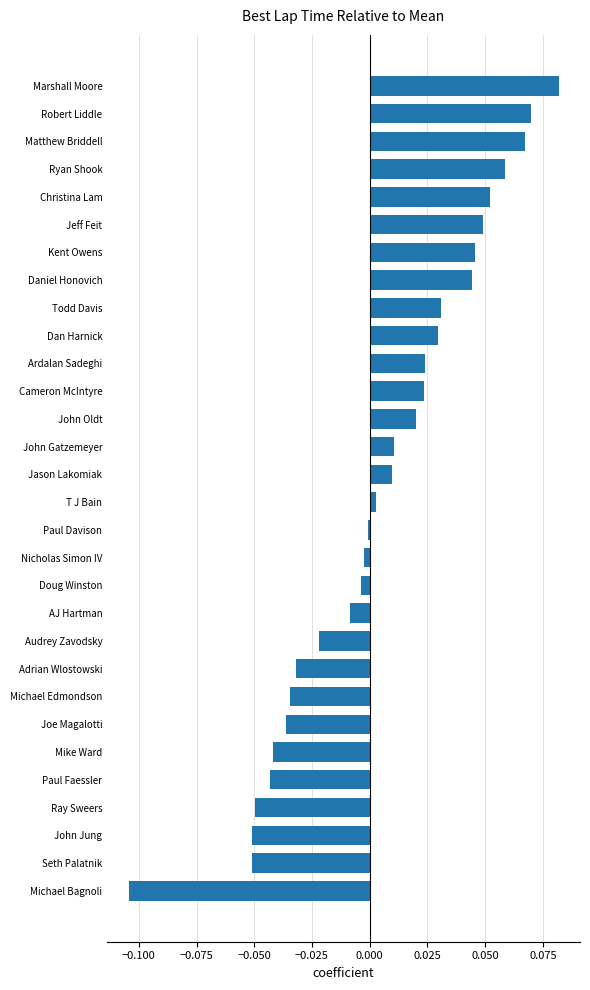

True or false: the data shows -0.0 at Ray Sweers.

True